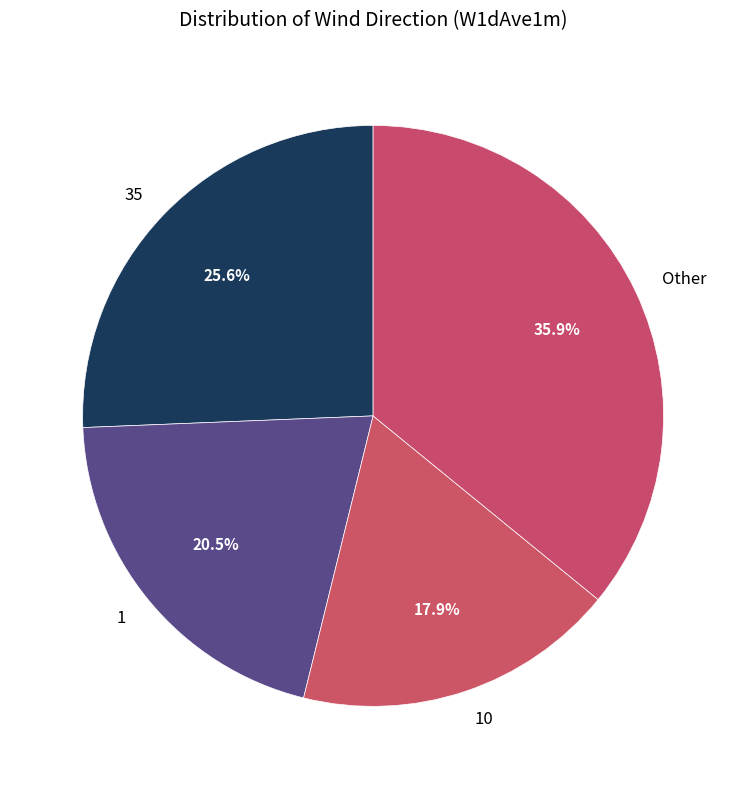

Between 10 and 35, which is larger?

35